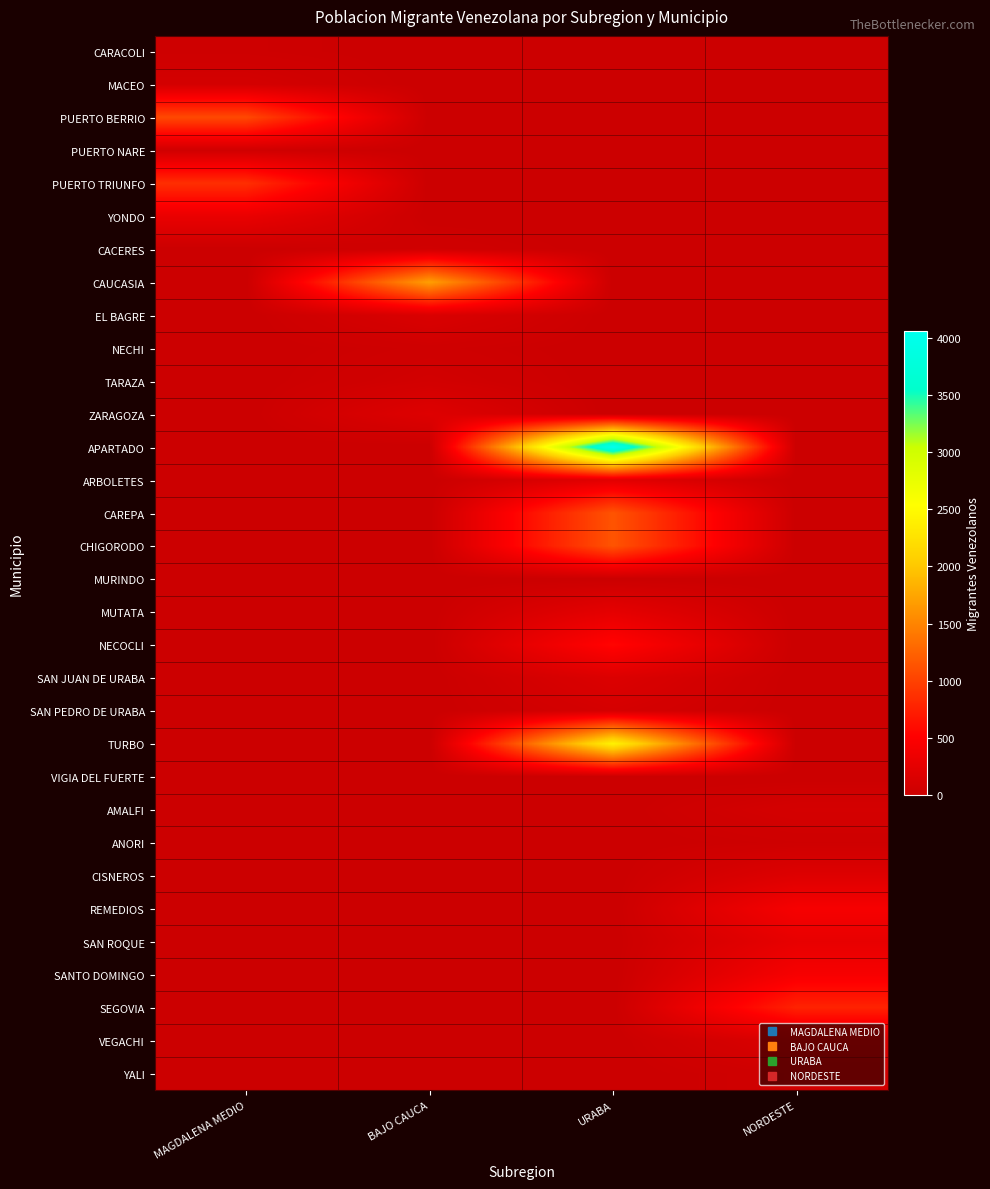

Between NORDESTE and URABA, which is larger?

NORDESTE